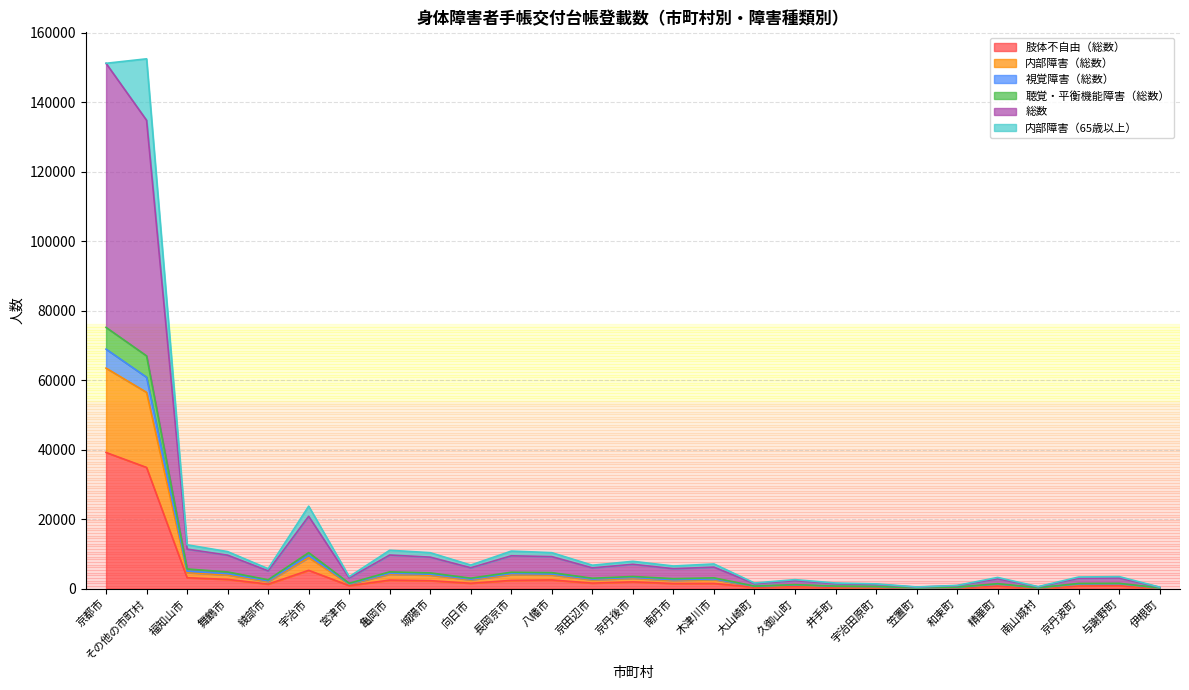

How many lines are shown in the chart?

6